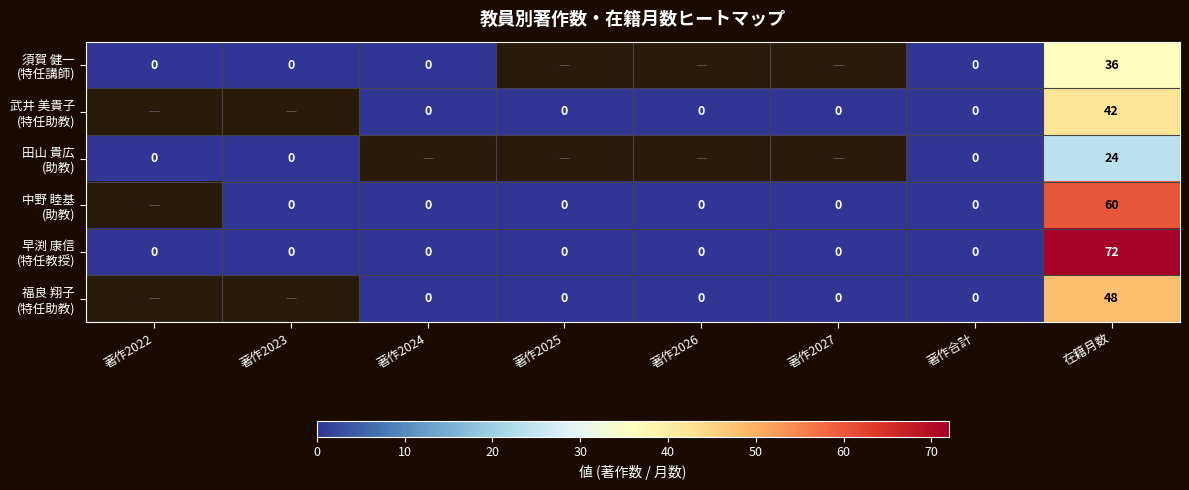

At how many categories does at least one series exceed 51?

1